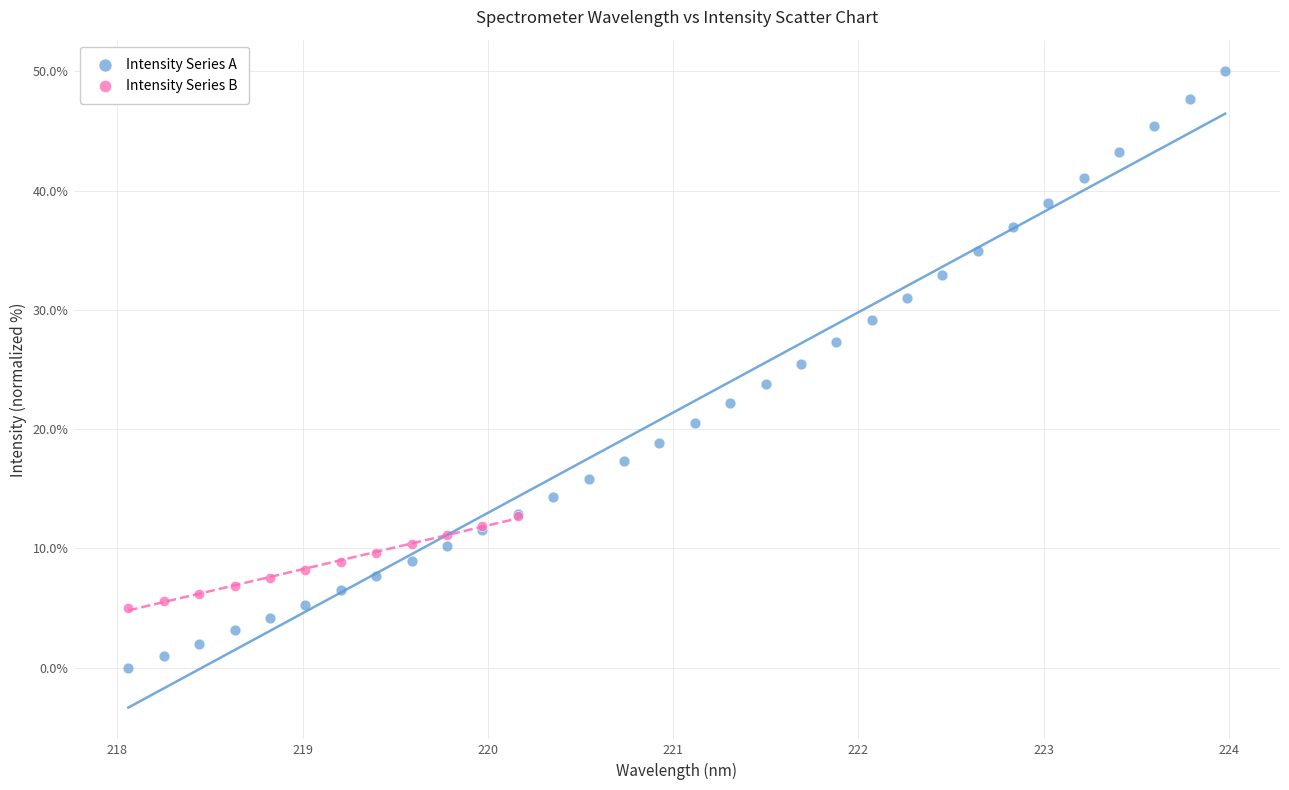

Which series has the widest spread of Y values?

Intensity Series A